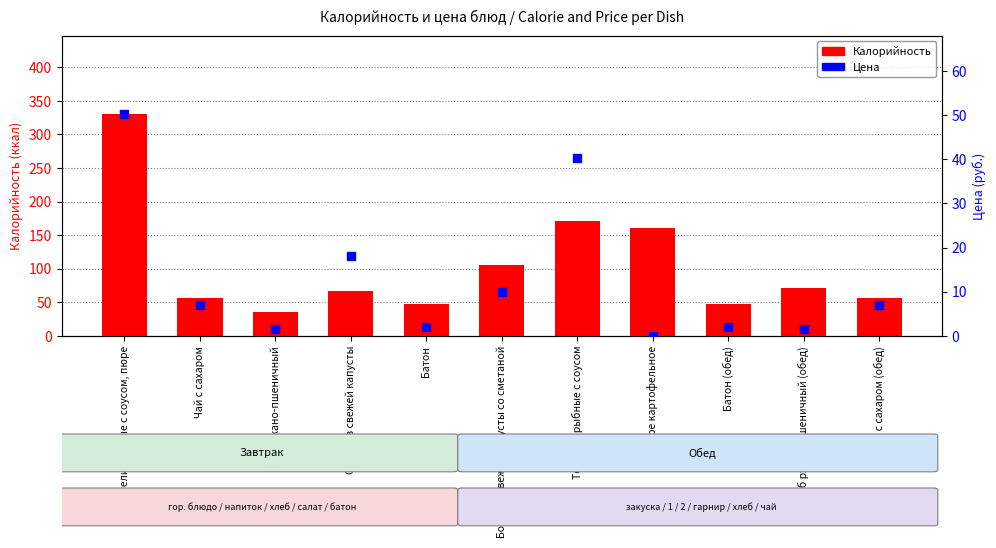

Which series reaches the maximum Y coordinate?

Калорийность